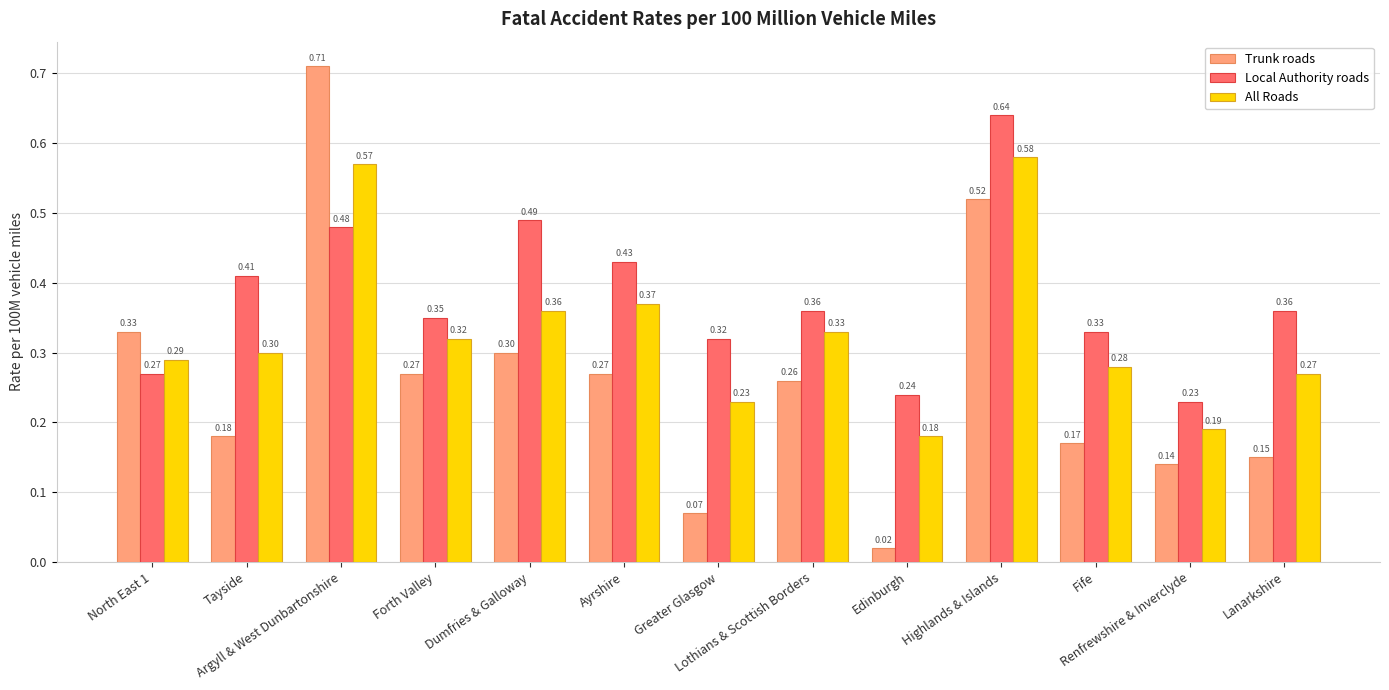

At Argyll & West Dunbartonshire, list the series in order from smallest to largest.

Local Authority roads, All Roads, Trunk roads